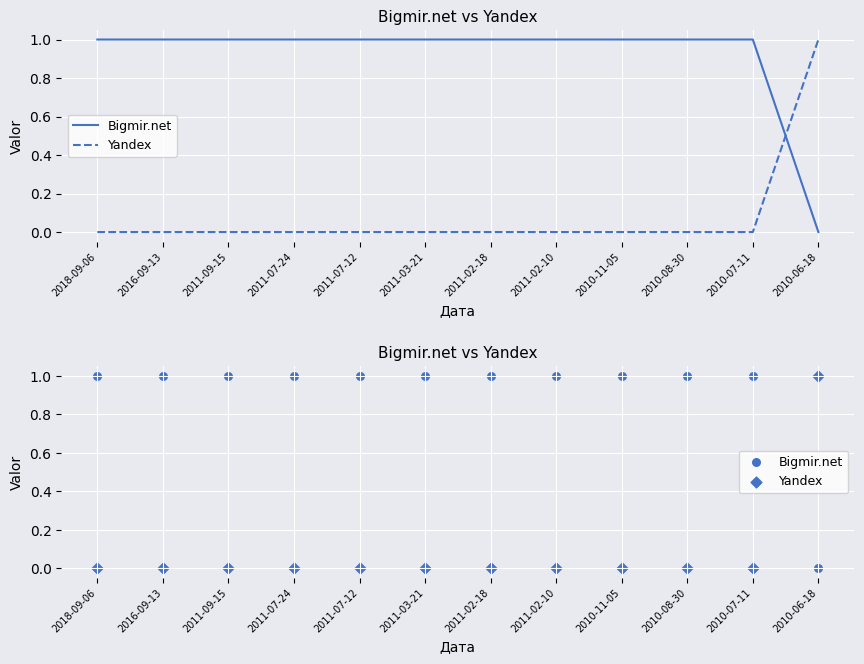

At which category is the sum across all series the highest?

2018-09-06